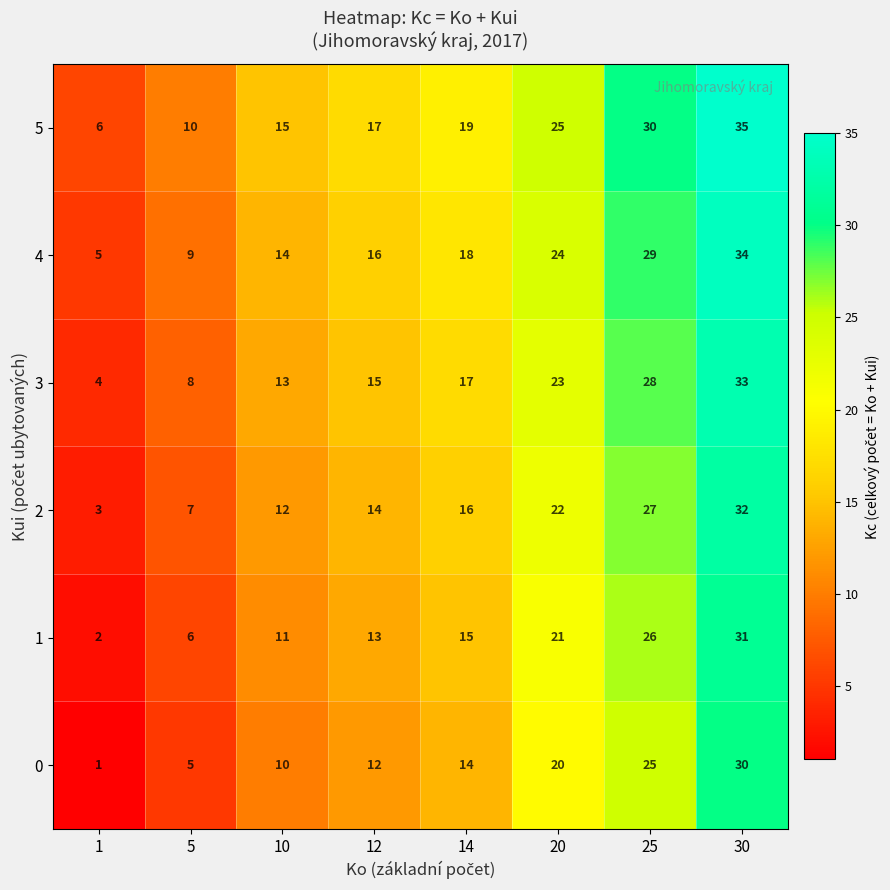

What is the sum of the 0 values at 10 and 1?

11